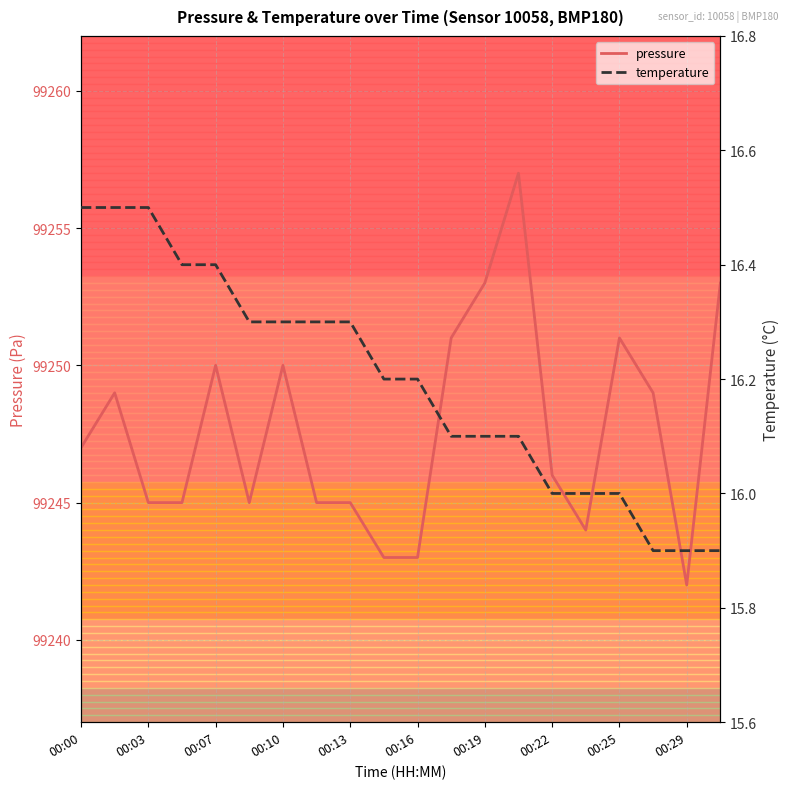

What is the sum of all pressure values?

1984953